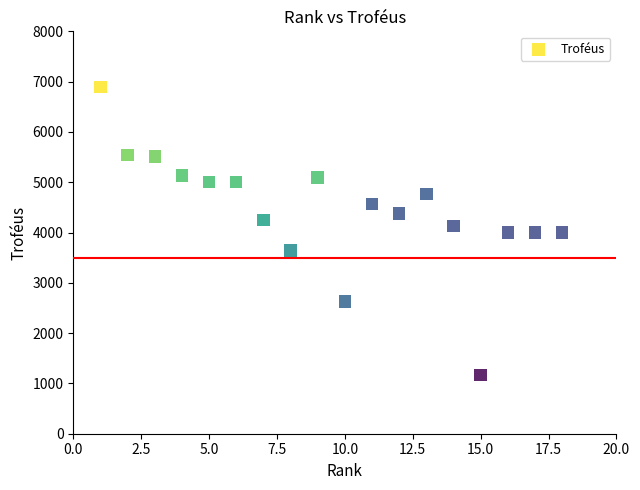

What is the range of X values (max minus min)?

17